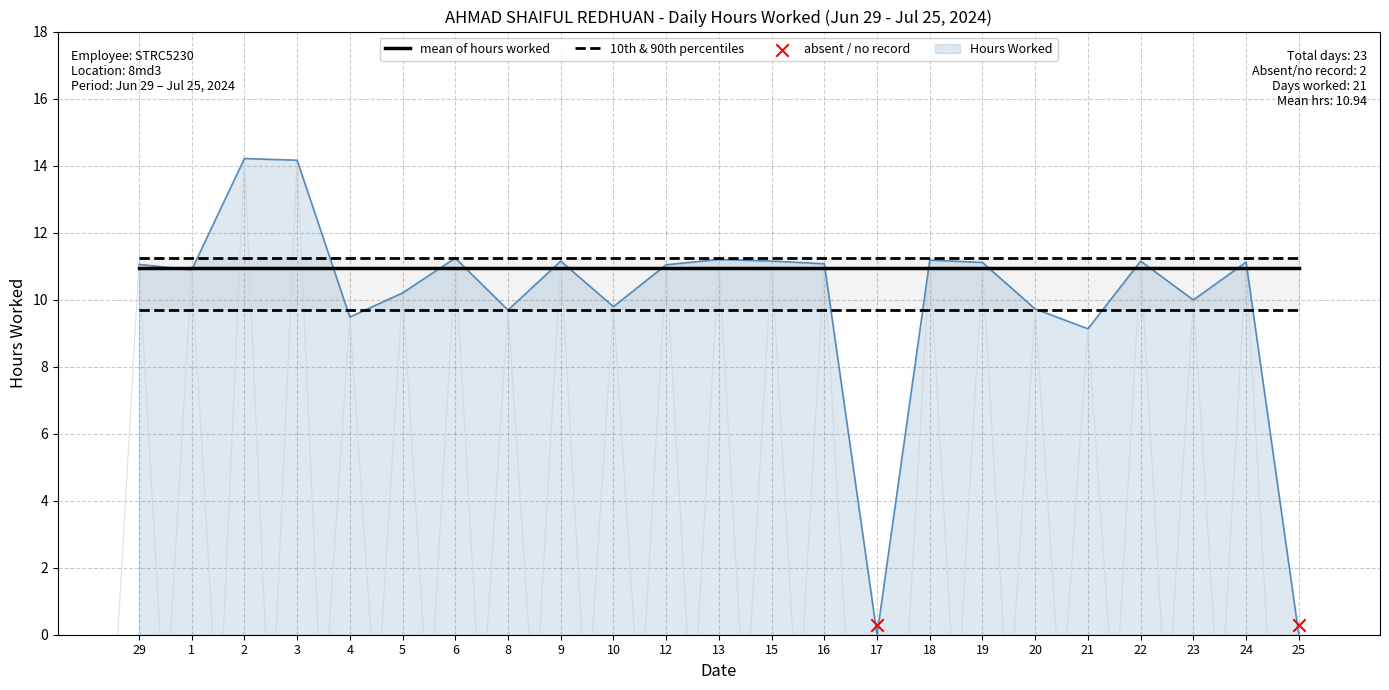

Which has a higher value, 6 or 10?

6